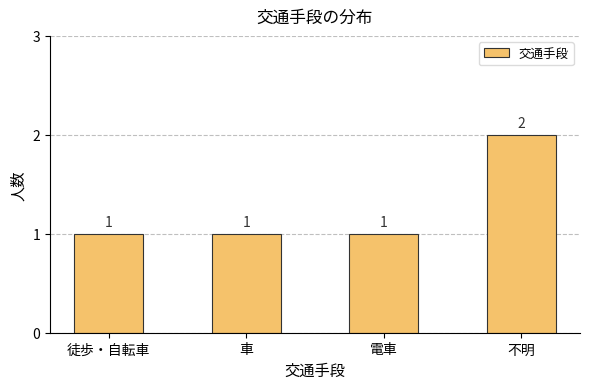

Are the bars horizontal?

No